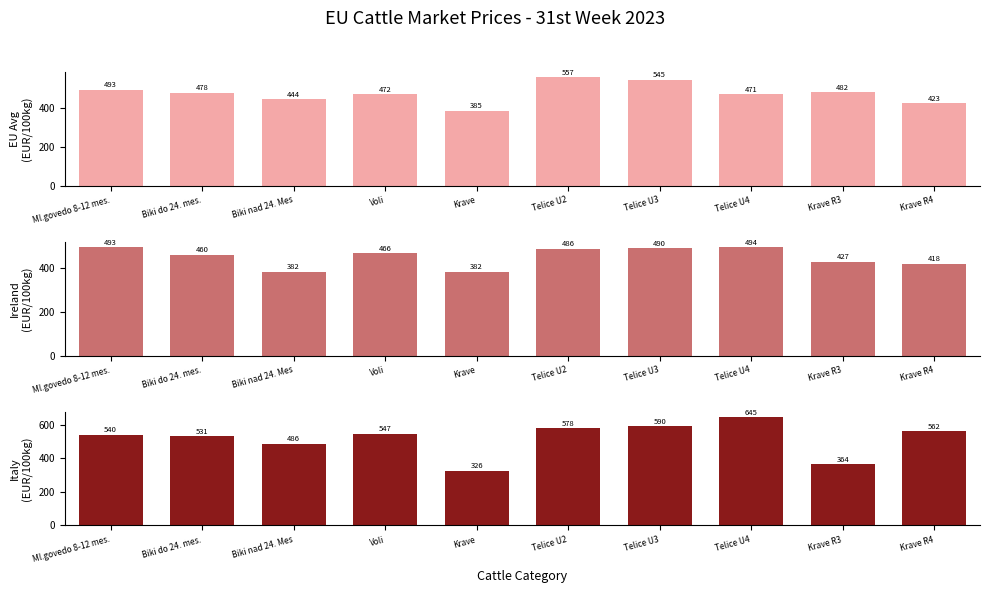

Which series has the widest spread of values?

Italy (IT)